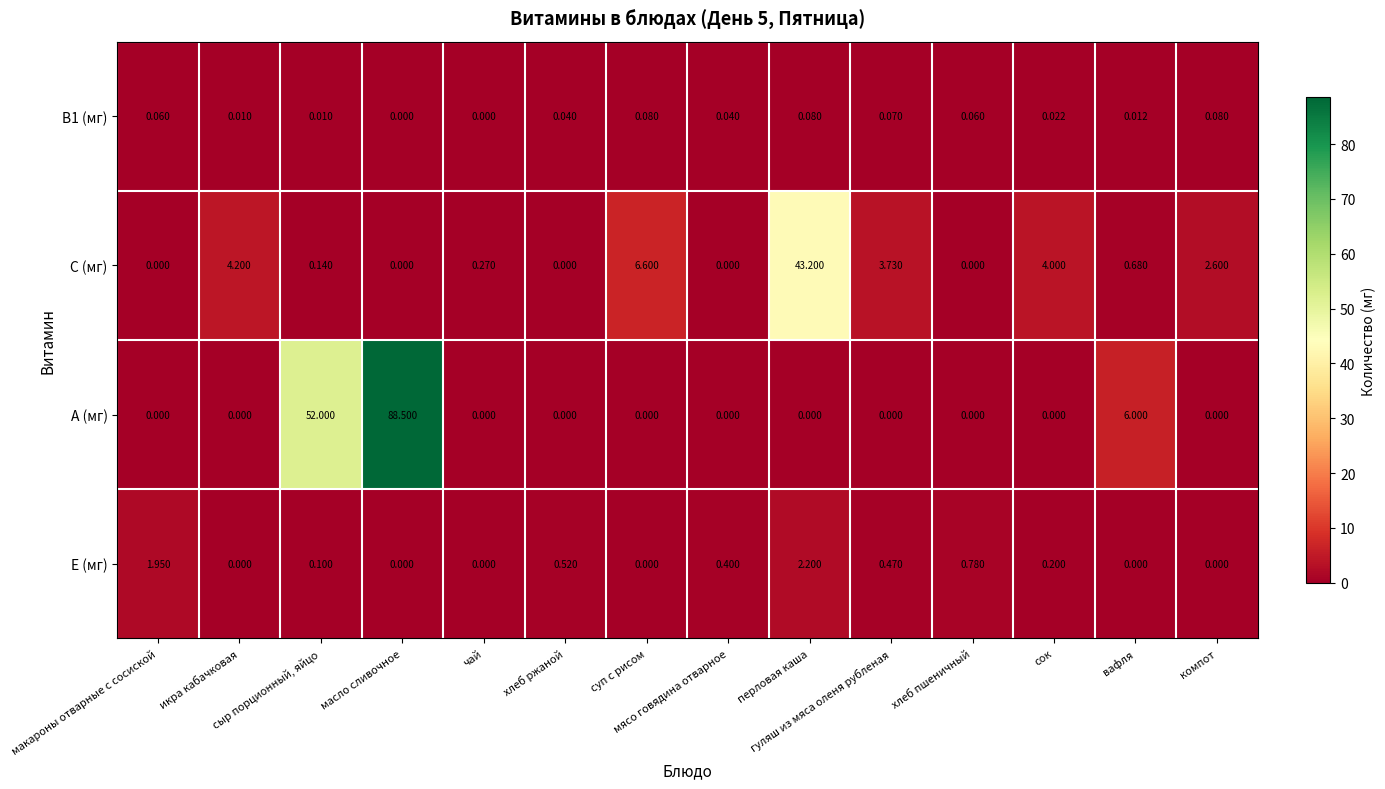

Which series has the largest total across all categories?

А (мг)